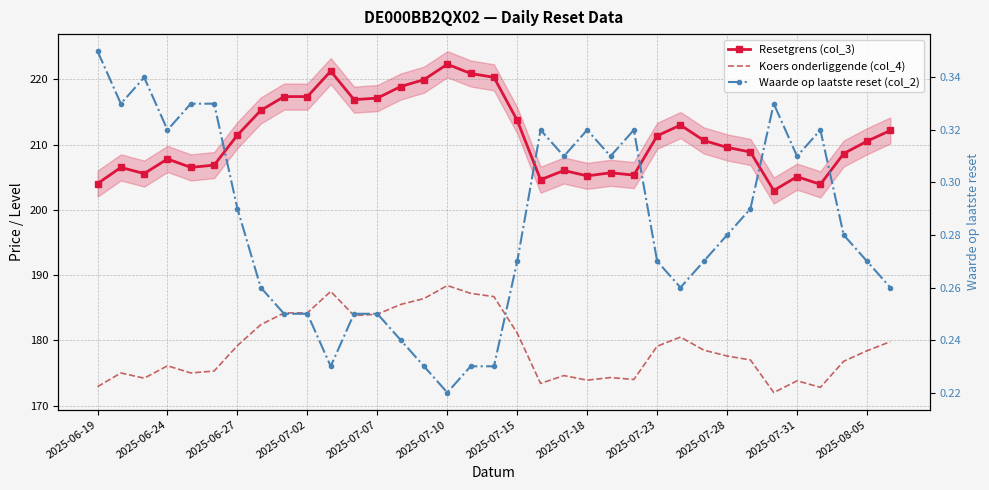

True or false: Koers onderliggende (col_4) has more than 0 interior local peaks.

True